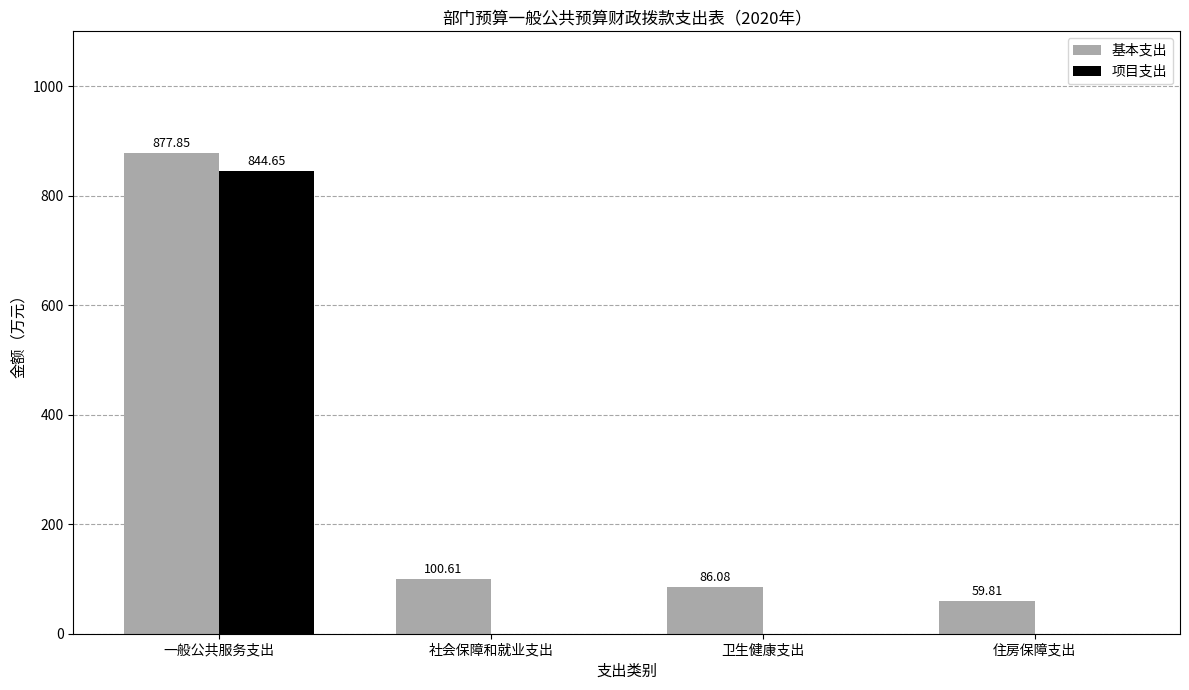

What is the sum of the 基本支出 values at 卫生健康支出 and 住房保障支出?

145.9